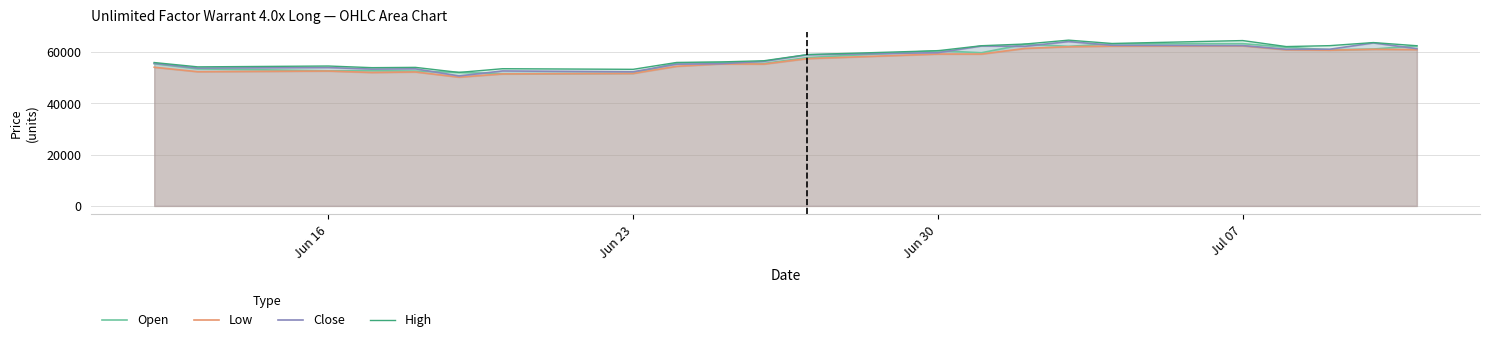

In Low, how many points are higher than both neighbors (excluding endpoints)?

6